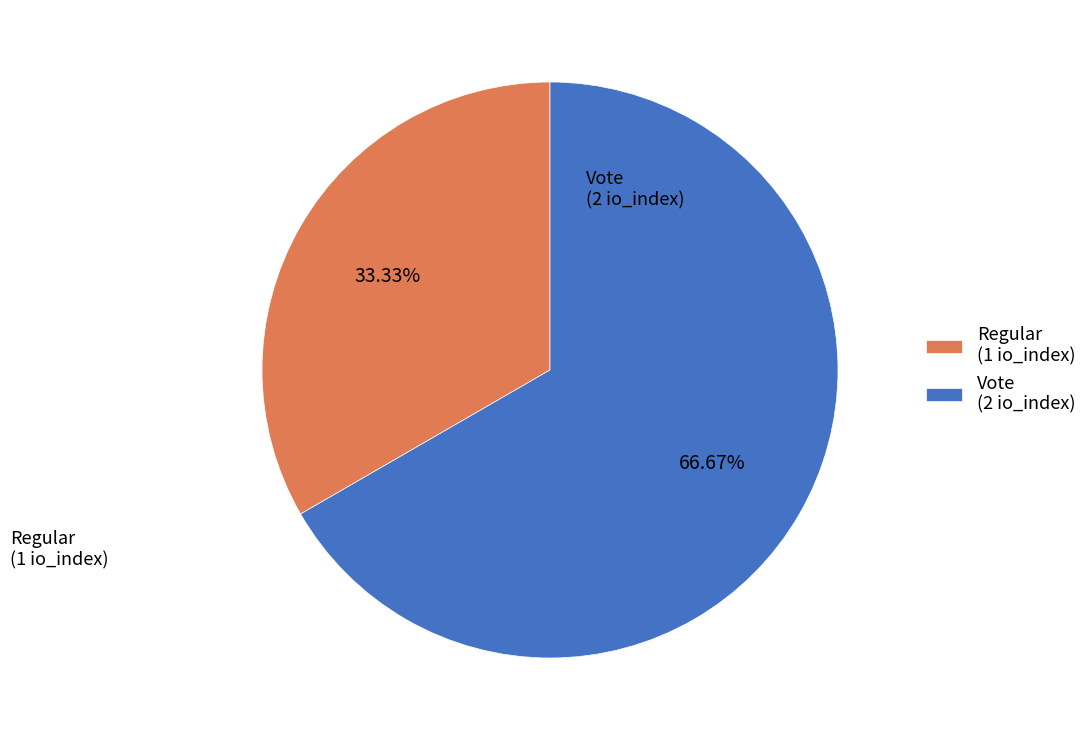

To the nearest percent, what percentage of the pie is Regular?

33%